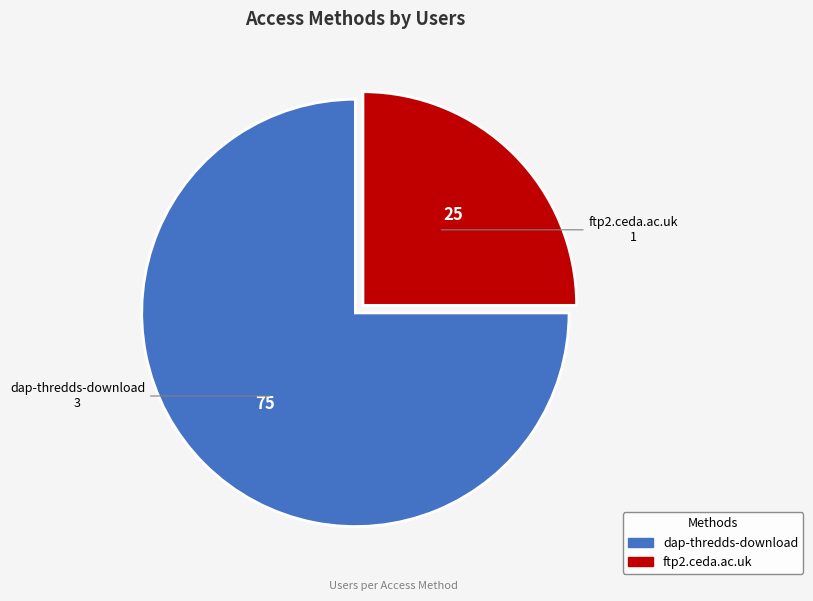

Which has a higher value, ftp2.ceda.ac.uk or dap-thredds-download?

dap-thredds-download